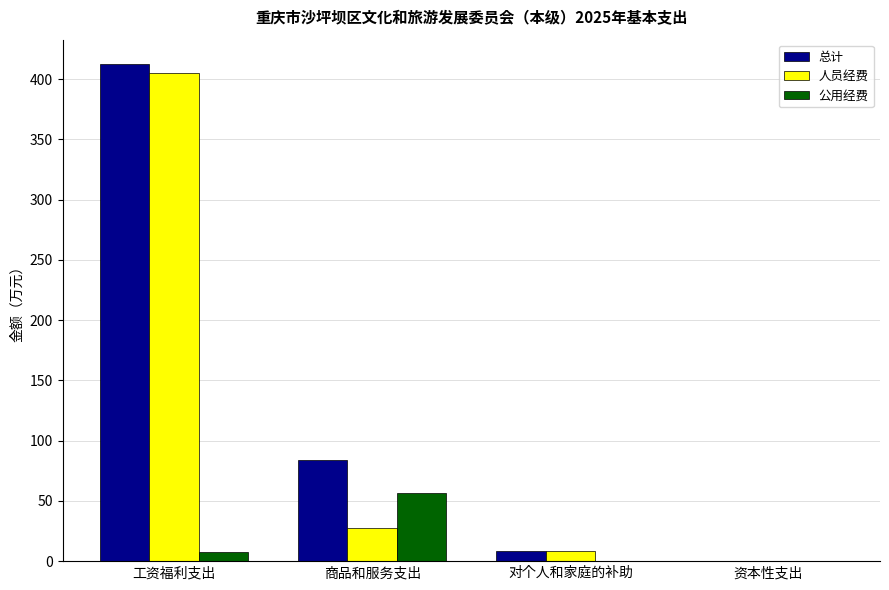

What value does the 总计 series have at 资本性支出?

0.5